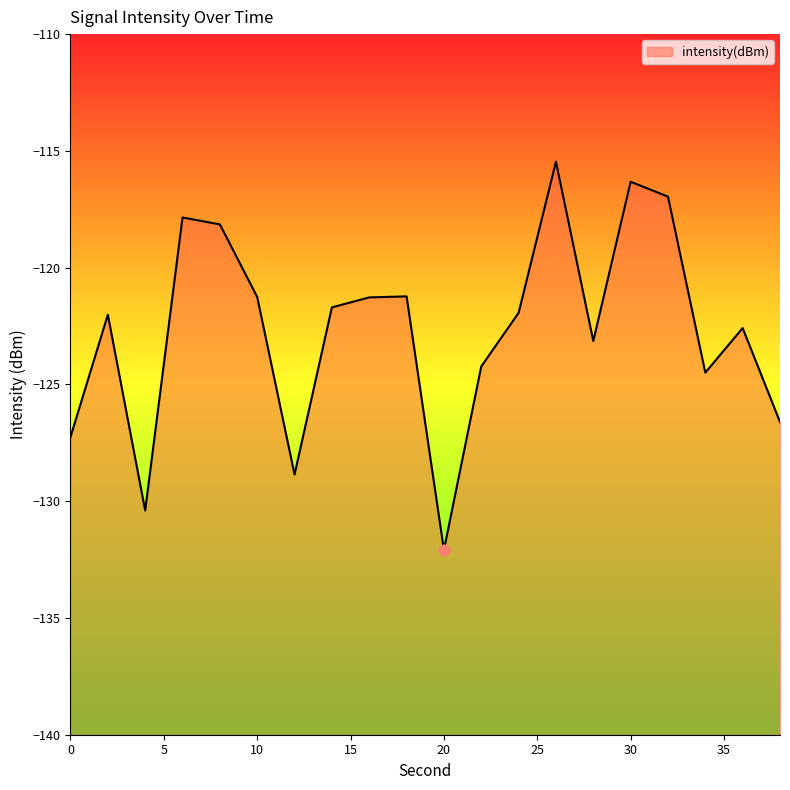

Which has a higher value, 2 or 26?

26